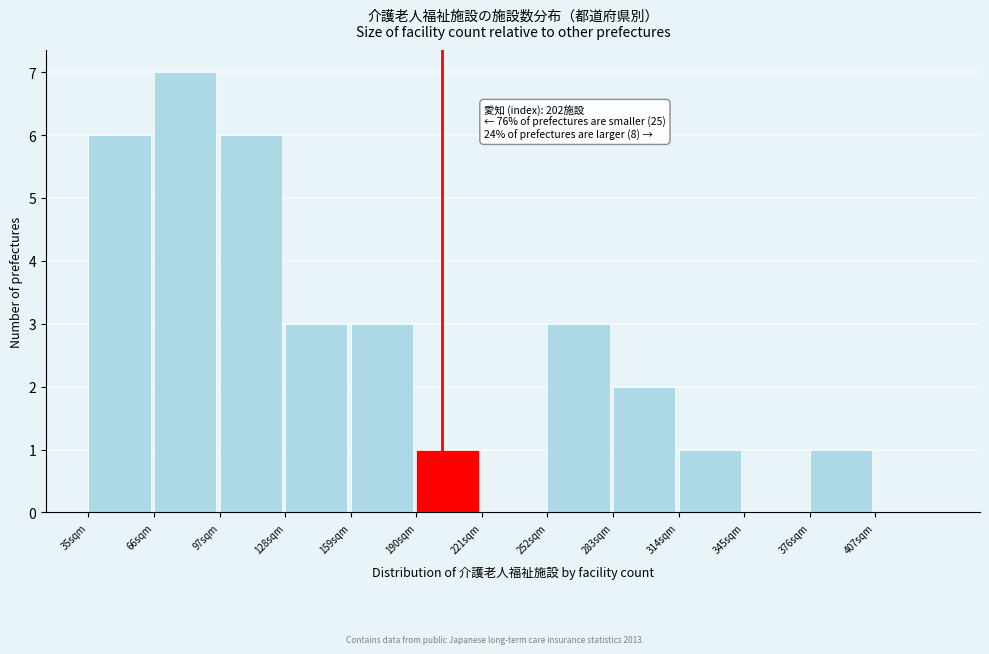

Over which range of the x-axis is the bar tallest?

66 to 97